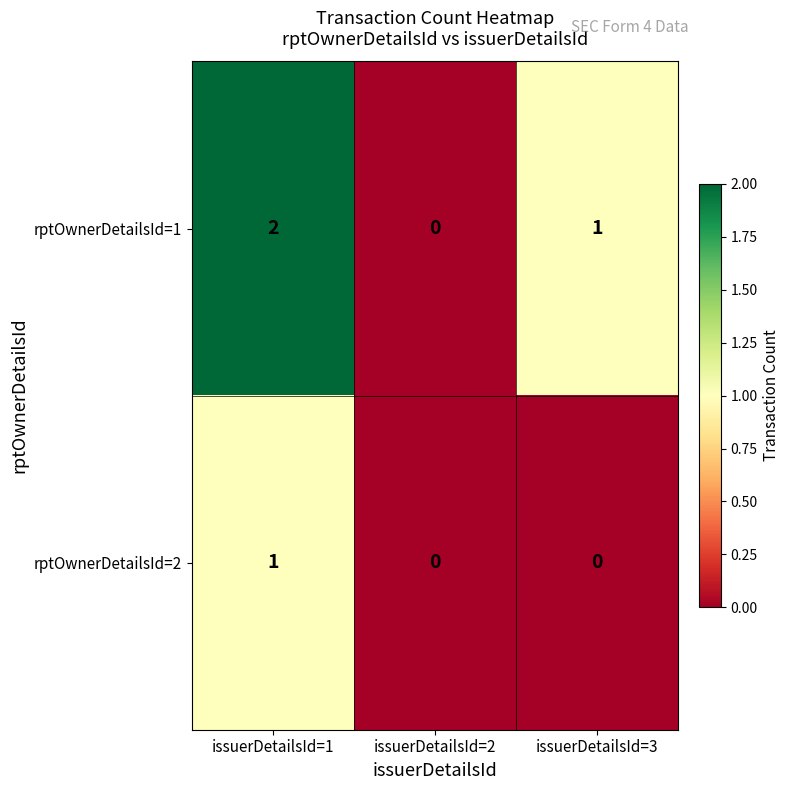

The value of rptOwnerDetailsId=2 at issuerDetailsId=3 is 1. True or false?

False